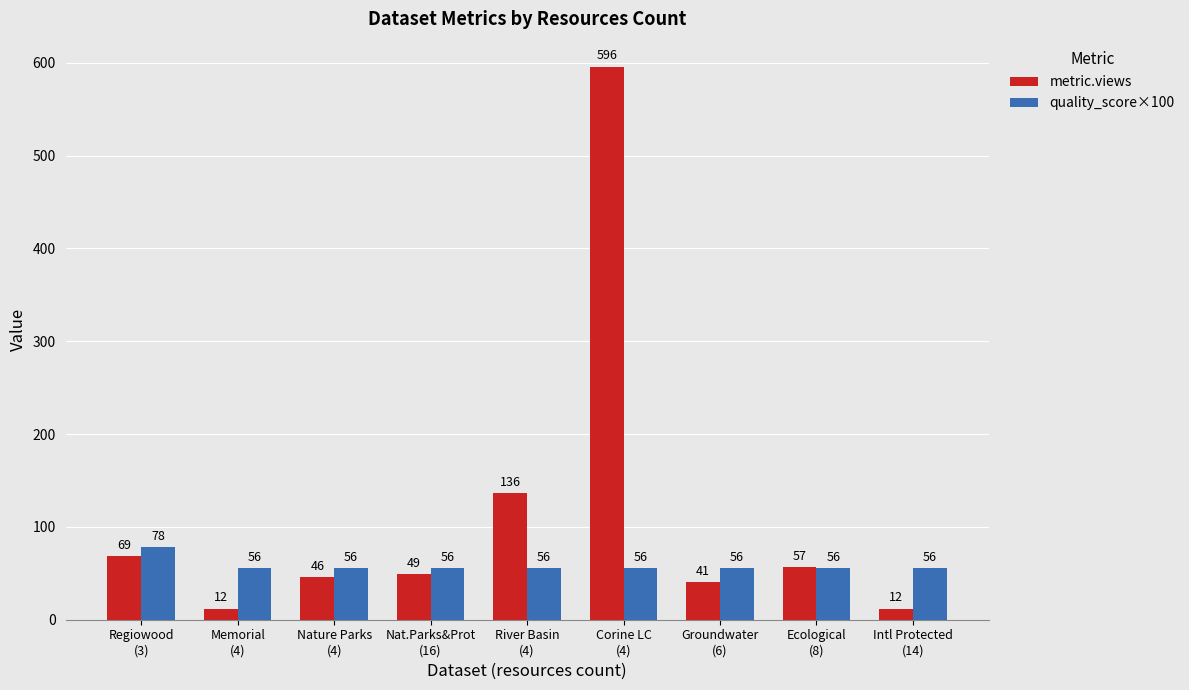

What is the lowest value of the metric.views series?

12